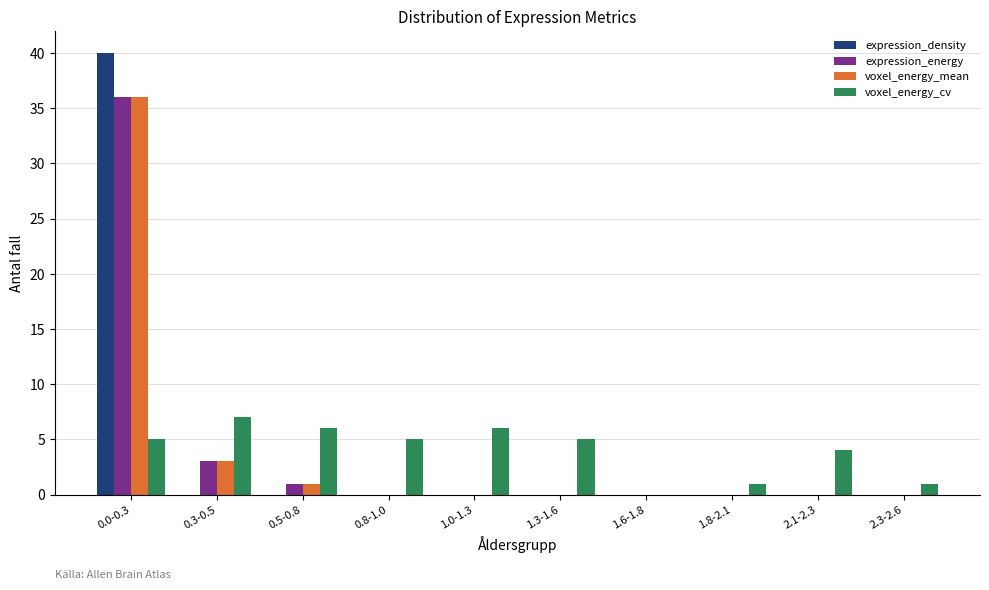

At which label does expression_energy reach its peak?

0.0-0.3